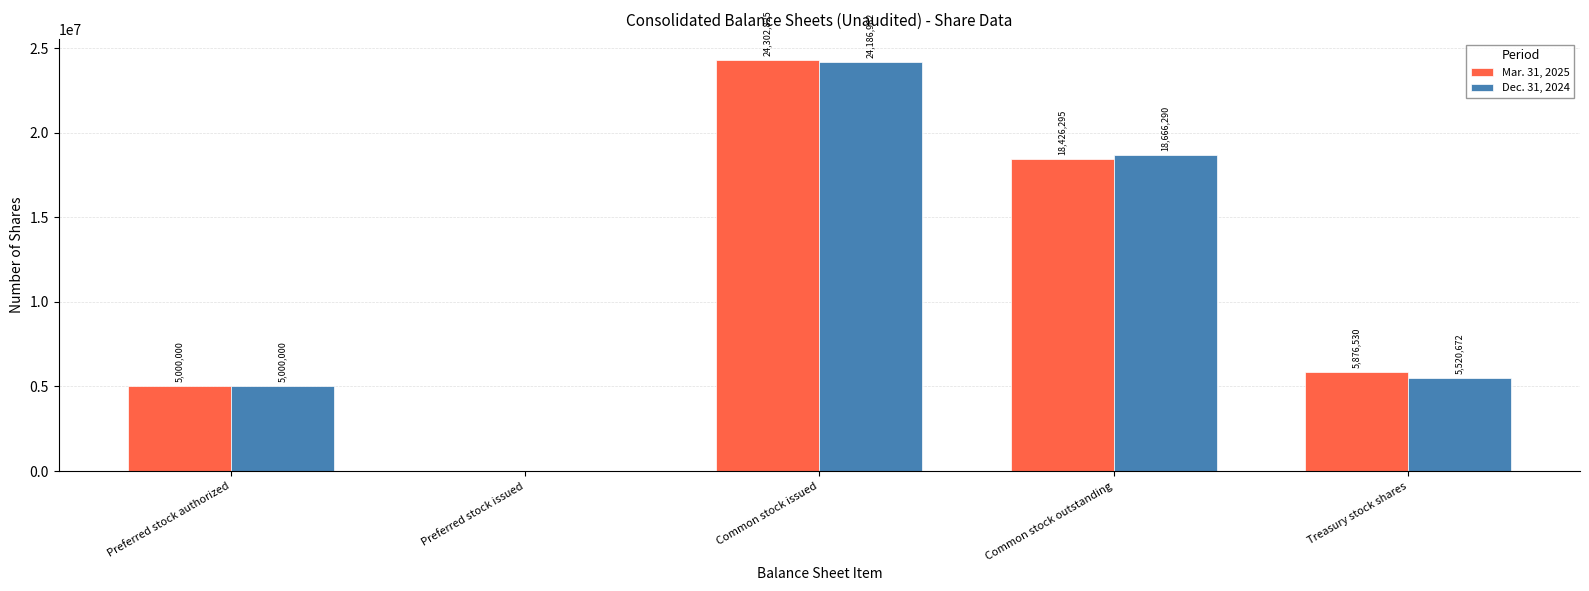

Which series changed the most between Preferred stock authorized and Common stock outstanding?

Dec. 31, 2024